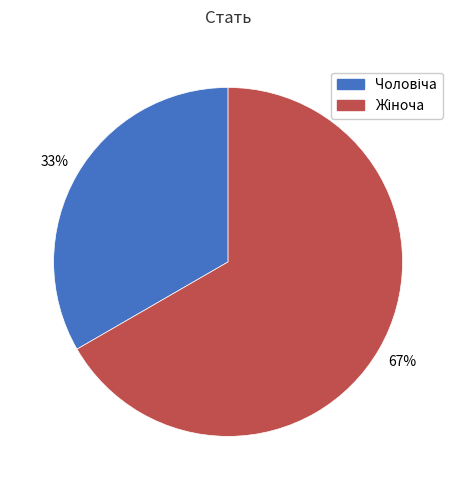

Which category has the smallest portion of the pie?

Чоловіча